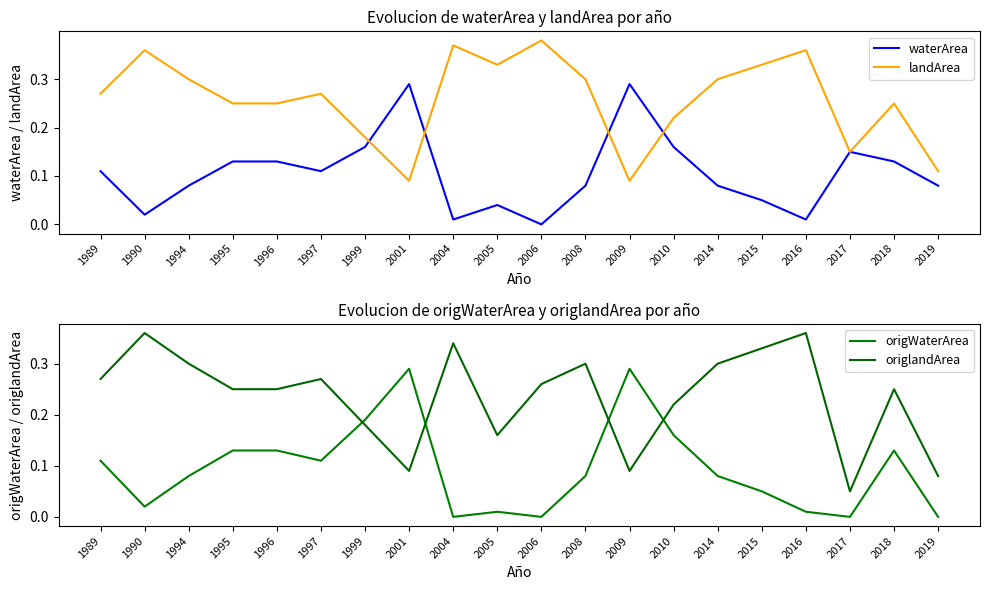

Is it true that waterArea equals 0.0 at 2019?

False